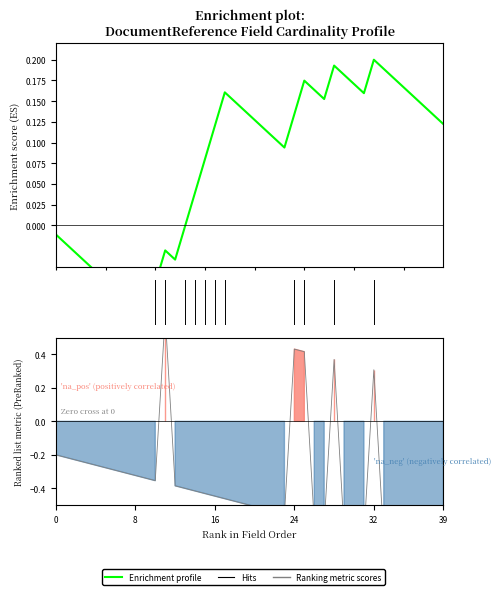

How many data points does each series have?

40